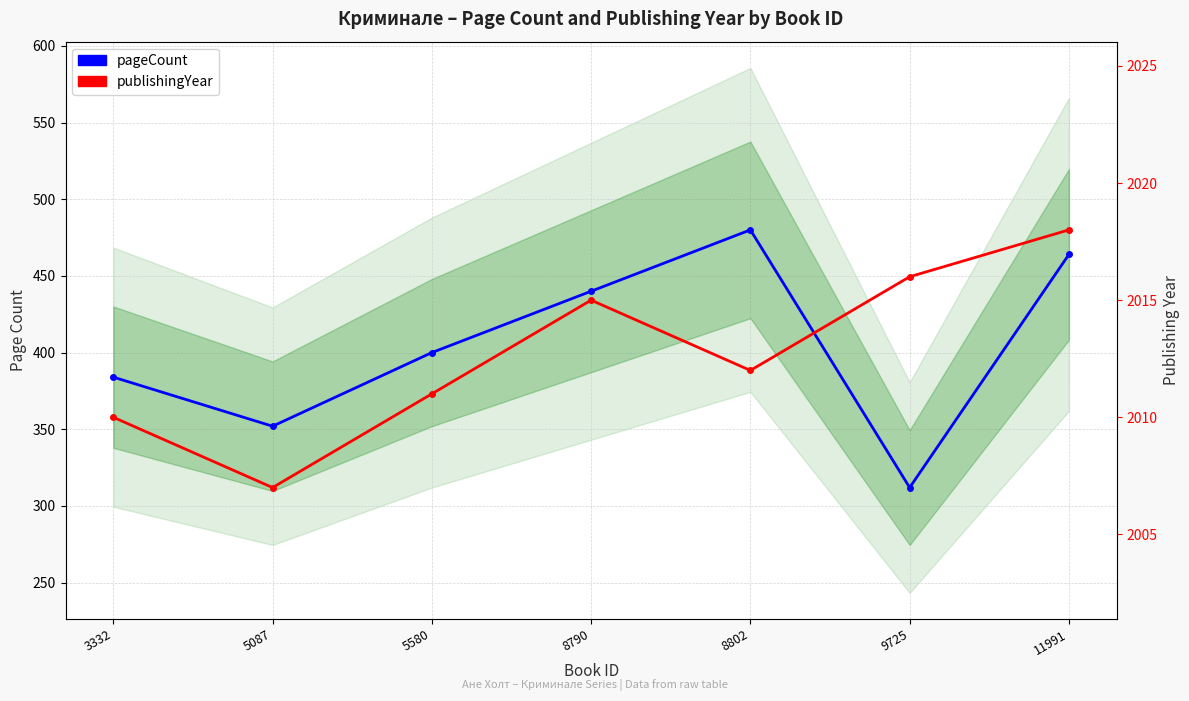

Between 9725 and 3332, which is larger?

3332